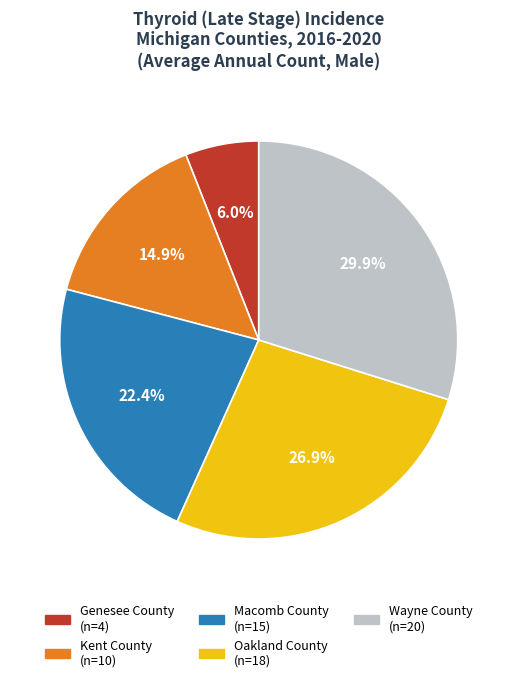

To the nearest percent, what portion does Macomb County represent?

22%